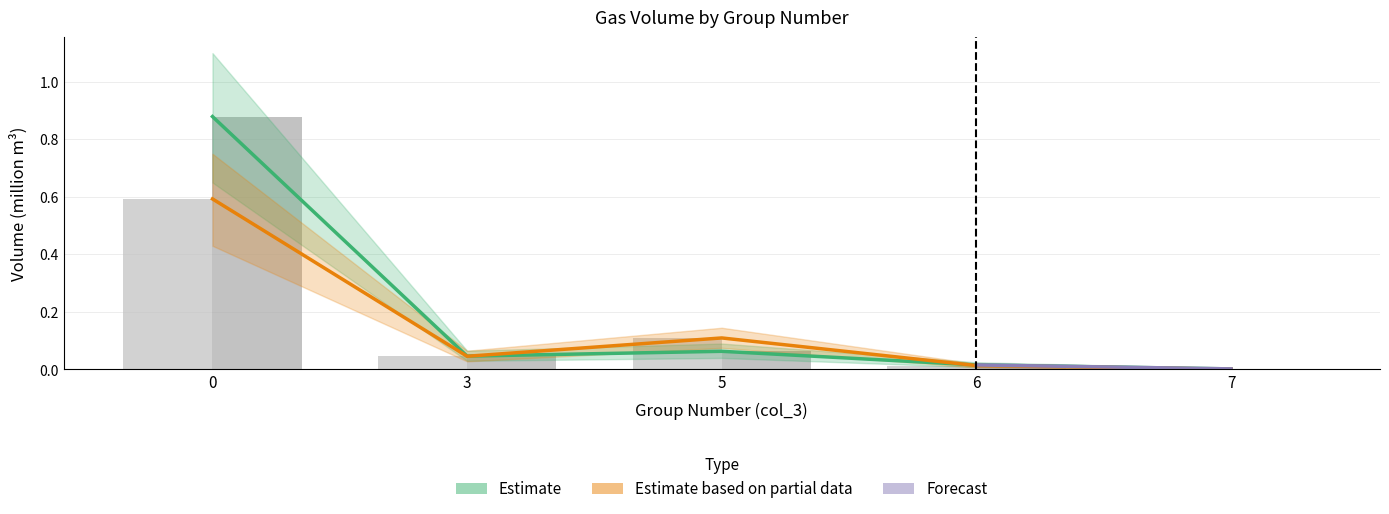

Which label corresponds to the smallest value in the chart?

7